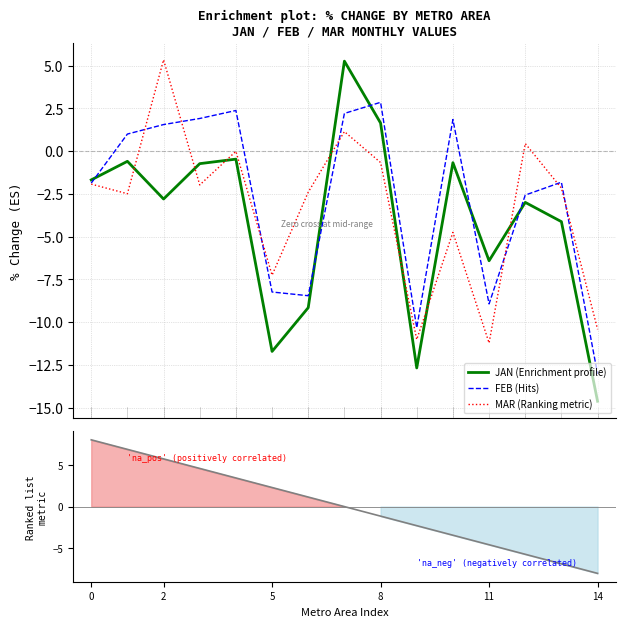

What is the highest value of the FEB (Hits) series?

2.9